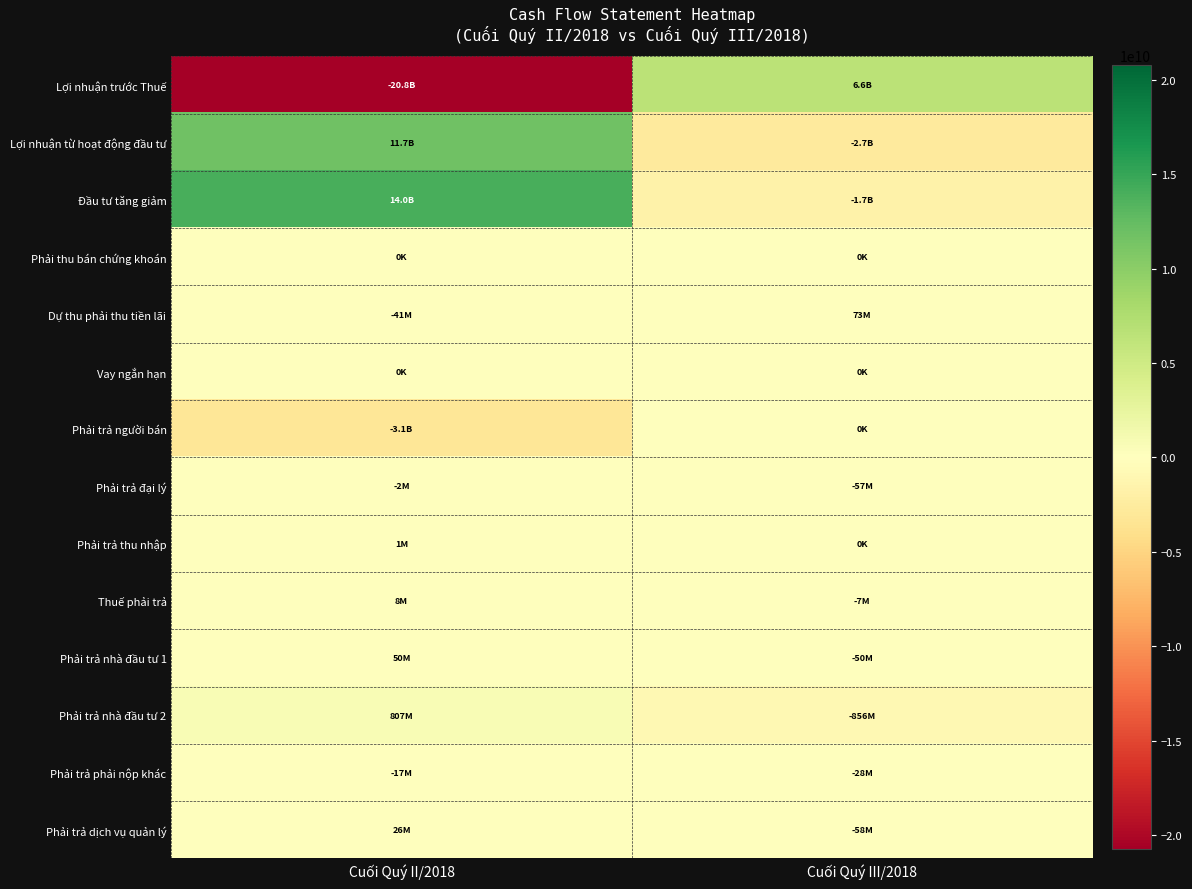

What is the difference between the highest and lowest values at Cuối Quý III/2018?

9320518986